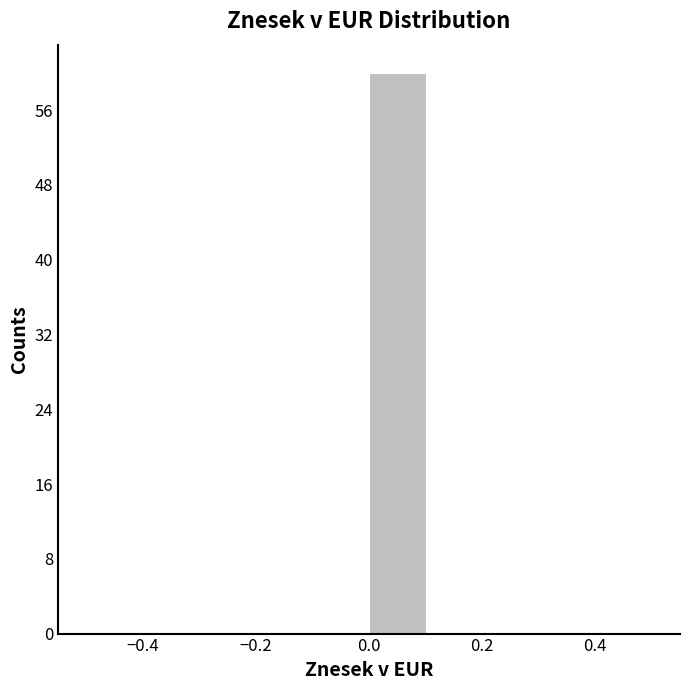

Over which range of the x-axis is the bar tallest?

0.0 to 0.1